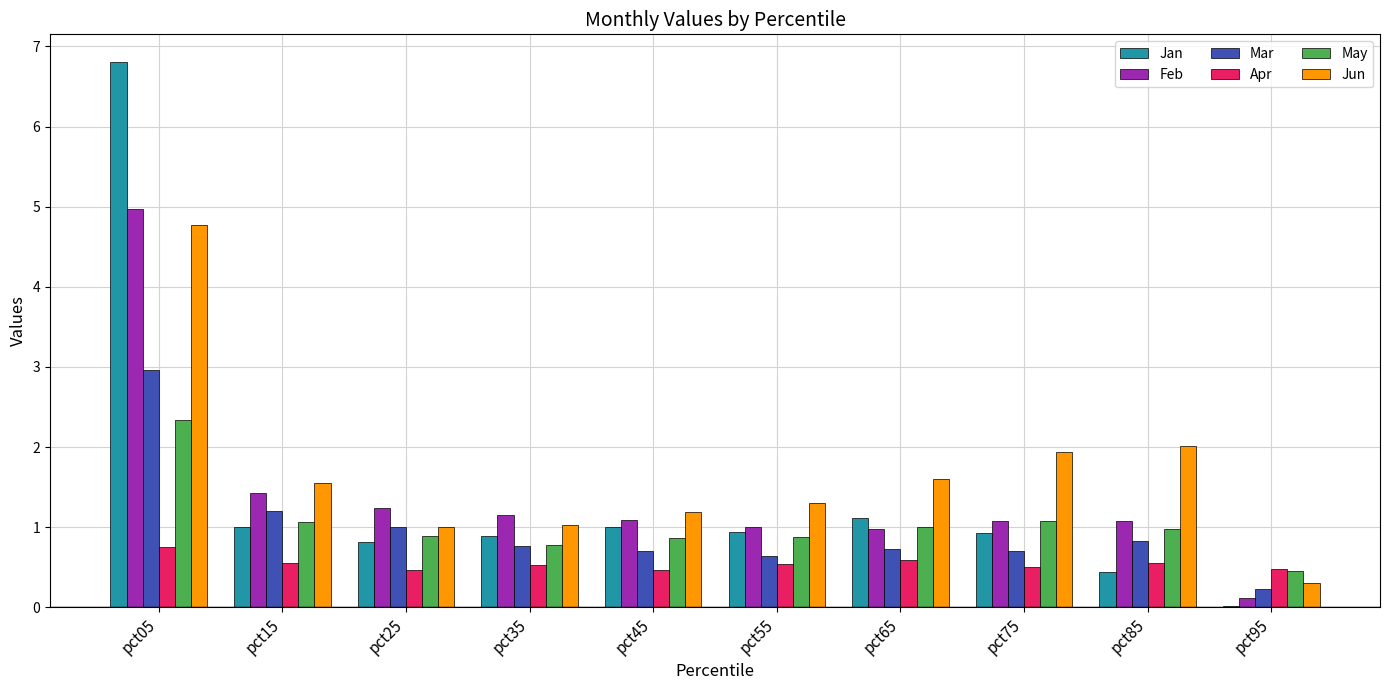

Read the Apr value at pct45.

0.5